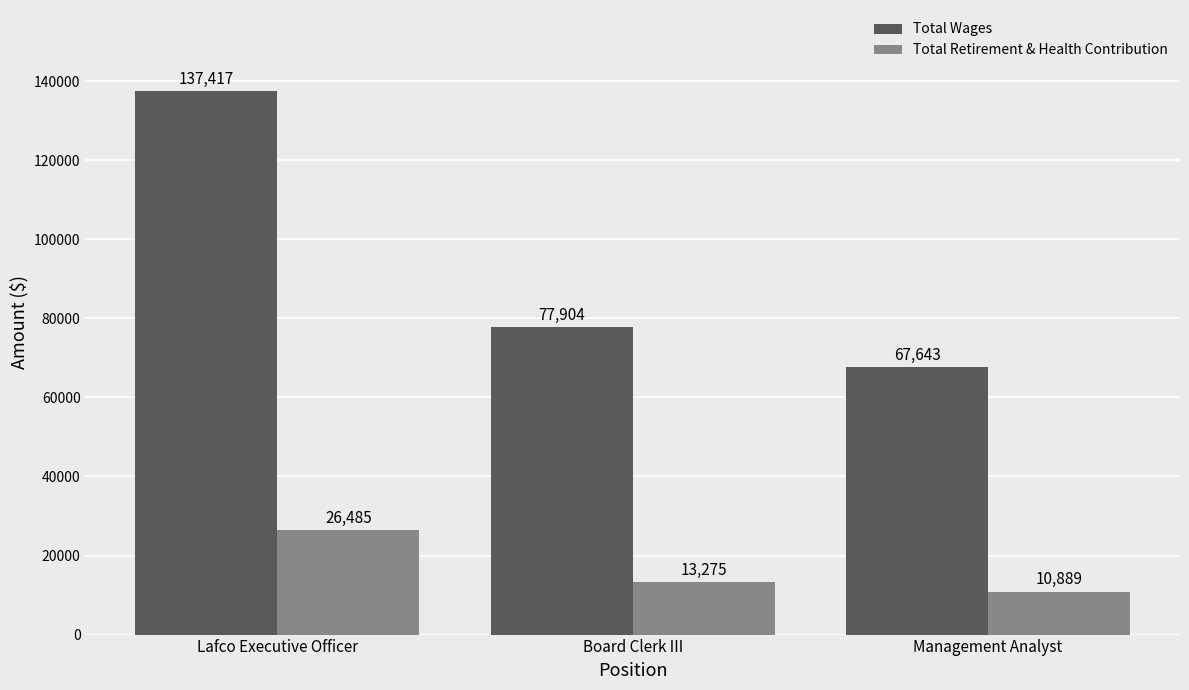

Which series has the largest total across all categories?

Total Wages